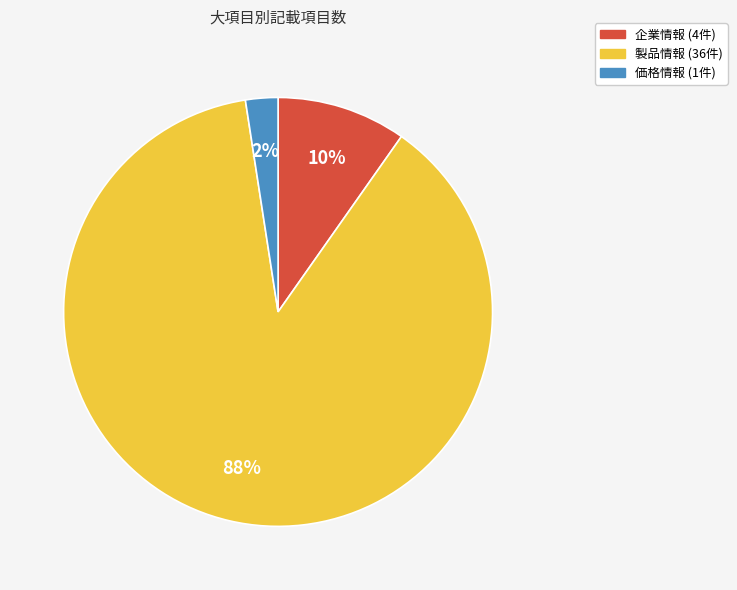

Count the number of slices in the pie.

3